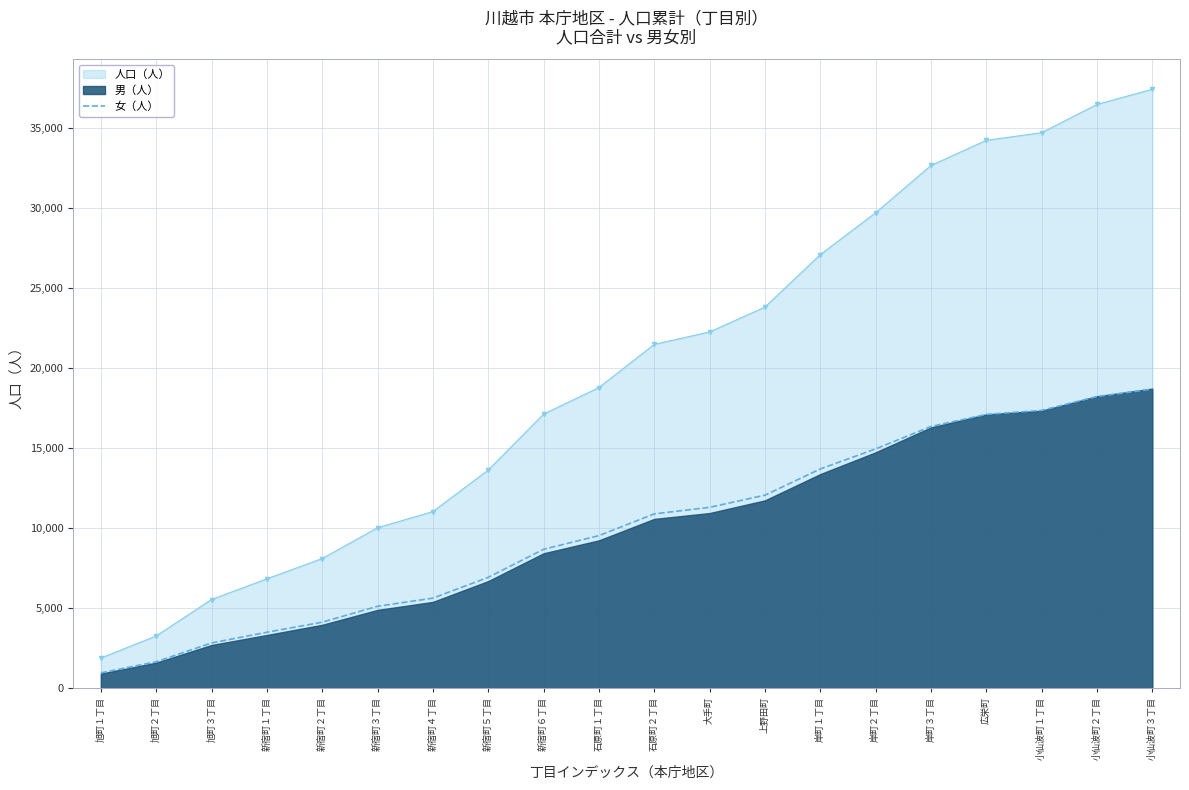

Which label corresponds to the largest value in the chart?

小仙波町３丁目